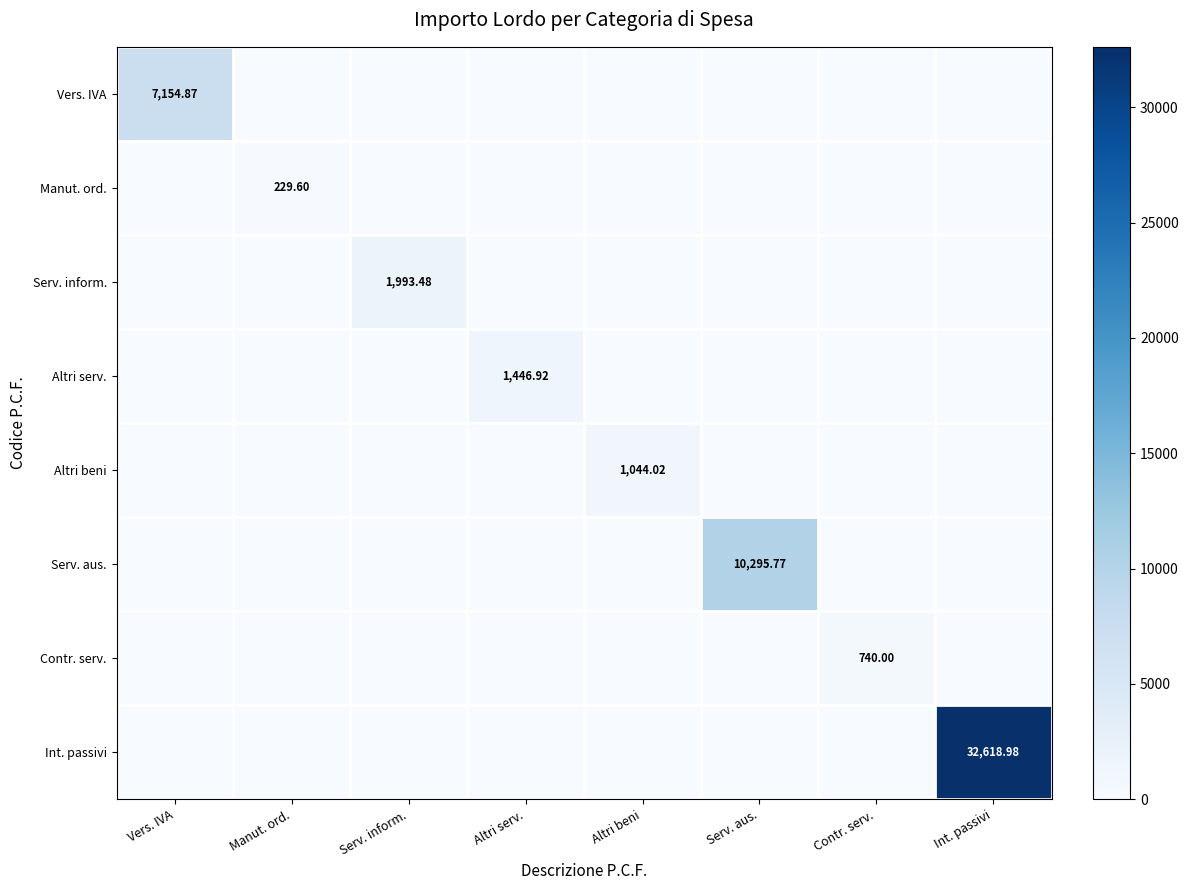

What is the maximum value for Vers. IVA?

7154.9